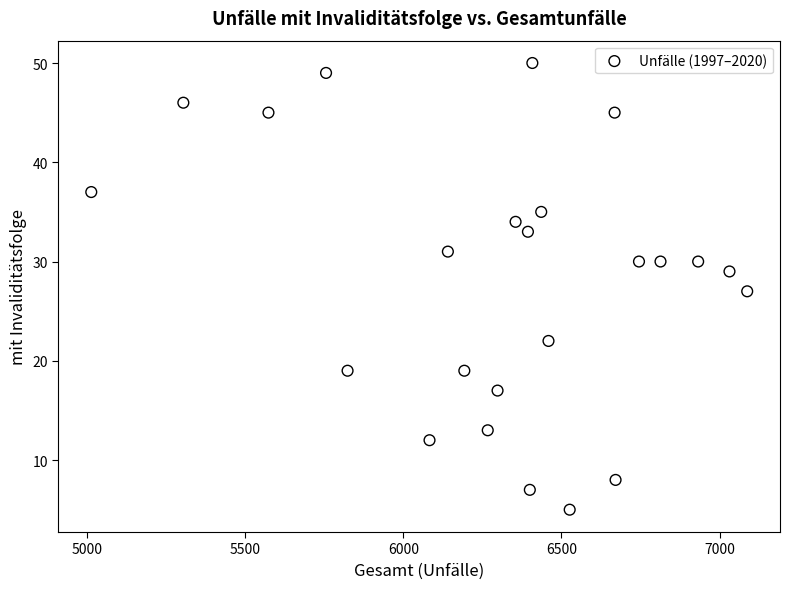

What is the range of X values (max minus min)?

2073